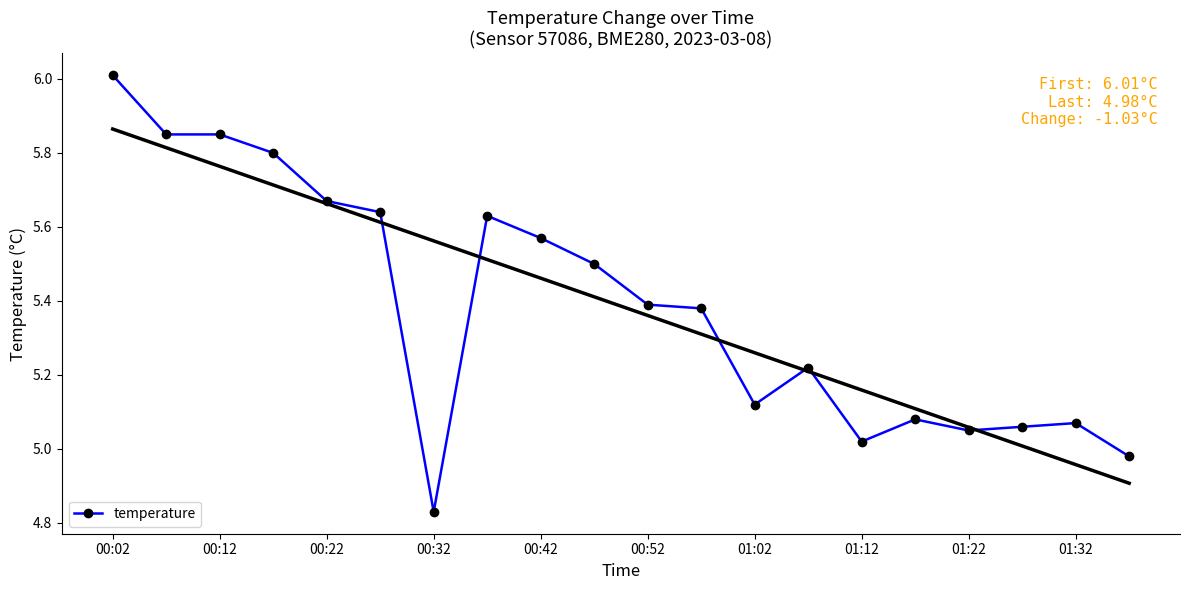

Which category has the highest value in the temperature series?

00:02